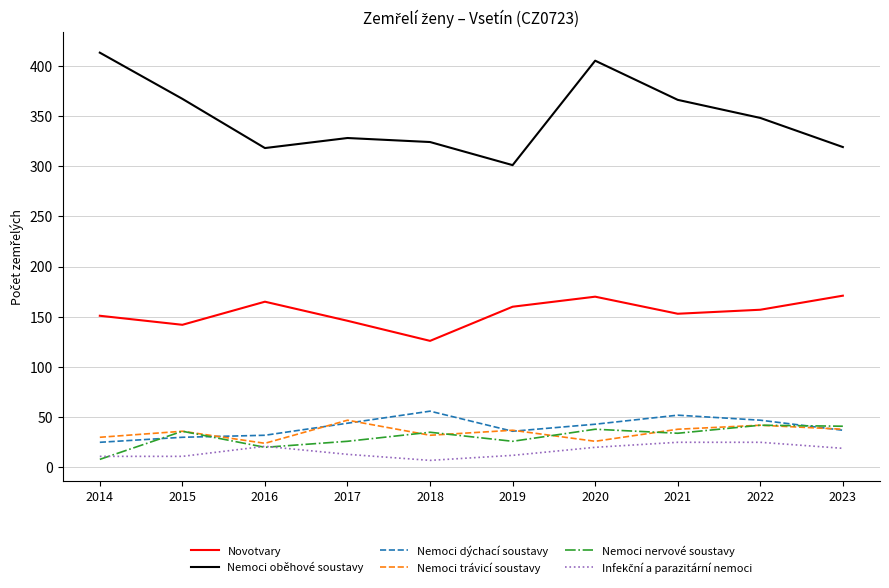

At how many categories does at least one series exceed 117?

10